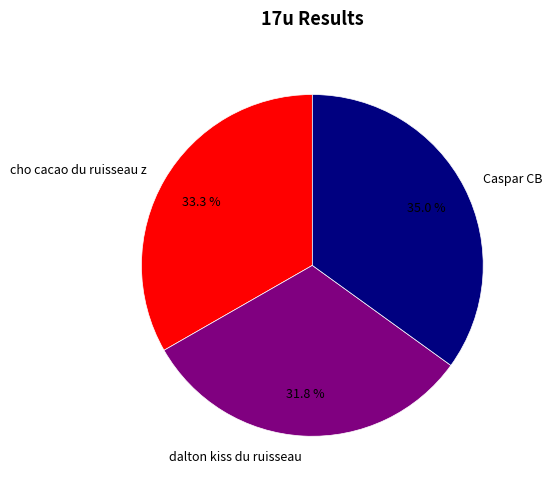

Is cho cacao du ruisseau z the majority of the pie?

No